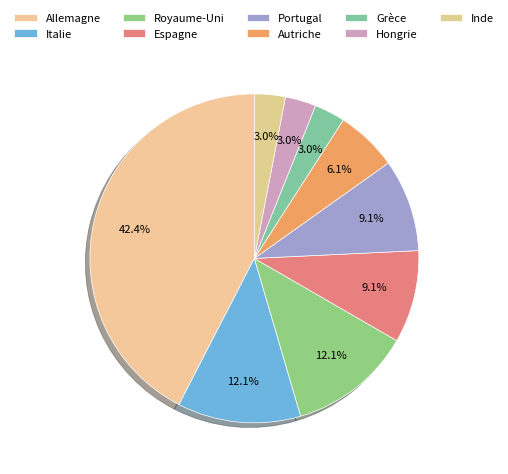

To the nearest percent, what is the difference between the Italie and Inde slice percentages?

9%